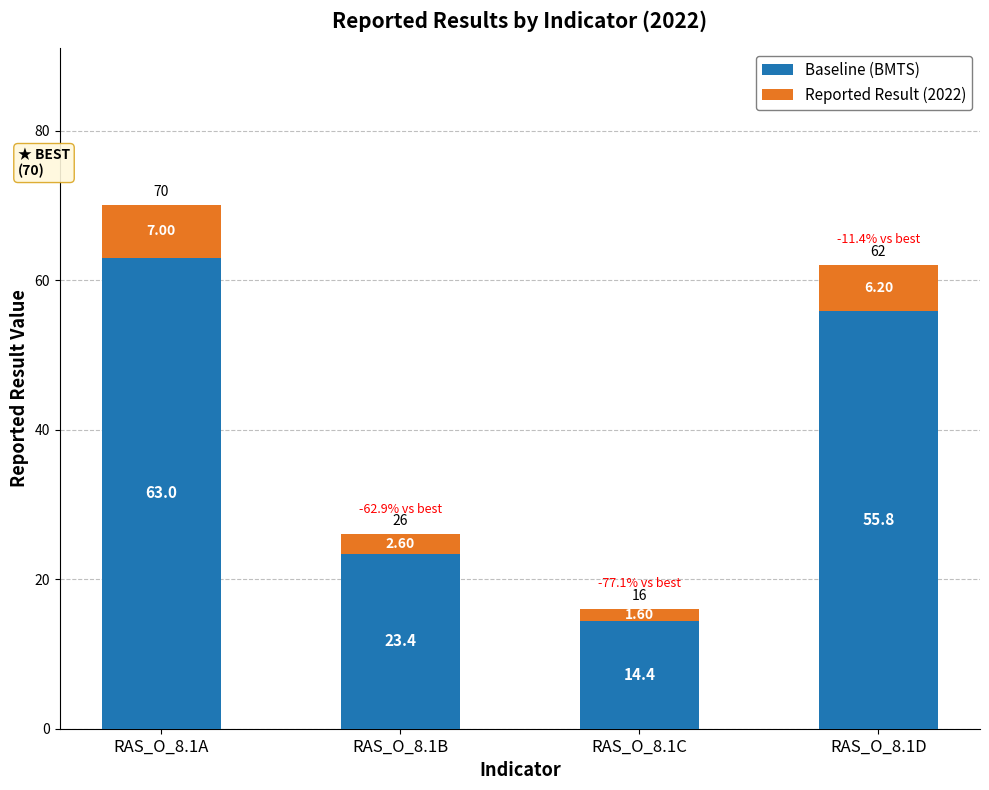

How many distinct data groups are displayed?

2